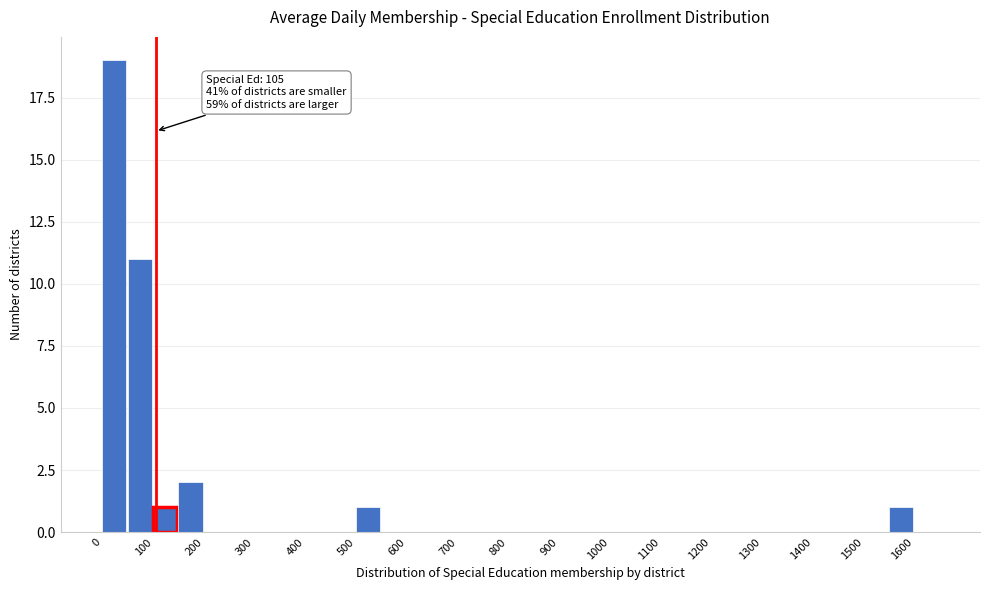

Over which range of the x-axis is the bar tallest?

0 to 50